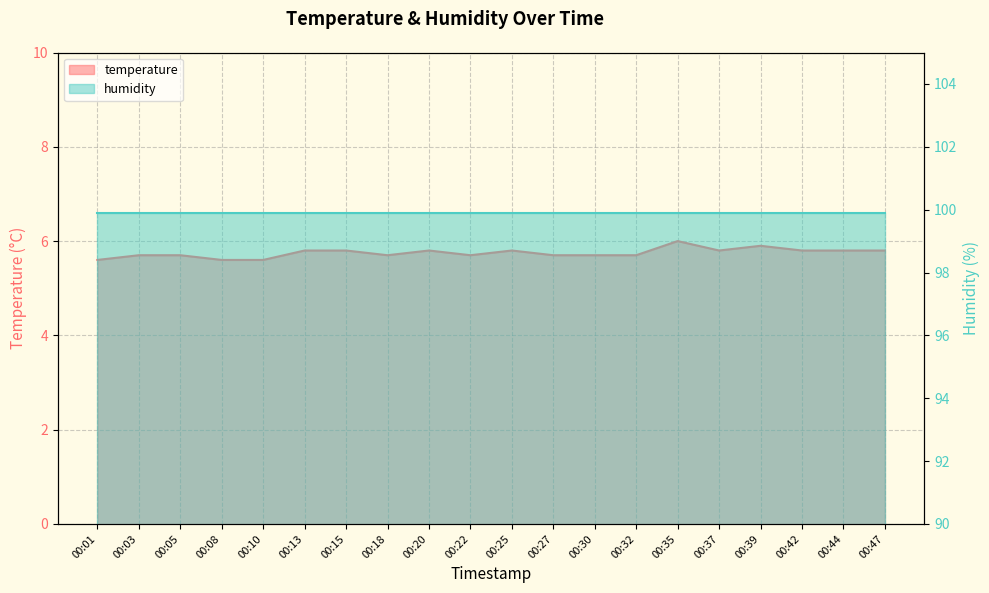

What is the sum of the values at 00:10 and 00:01?

11.2